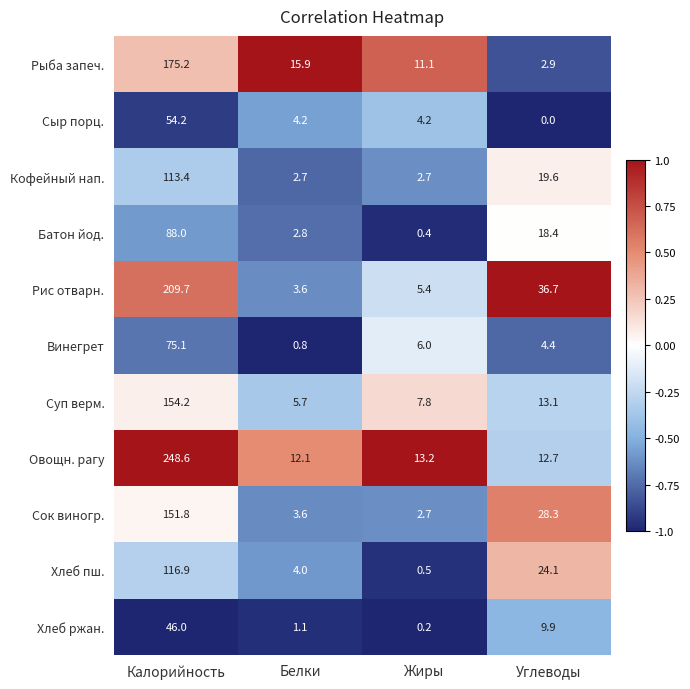

How many distinct data groups are displayed?

11